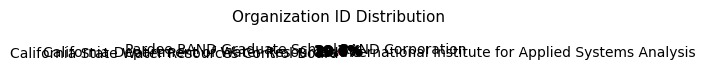

Between California State Water Resources Control Board and Pardee RAND Graduate School, which is larger?

Pardee RAND Graduate School